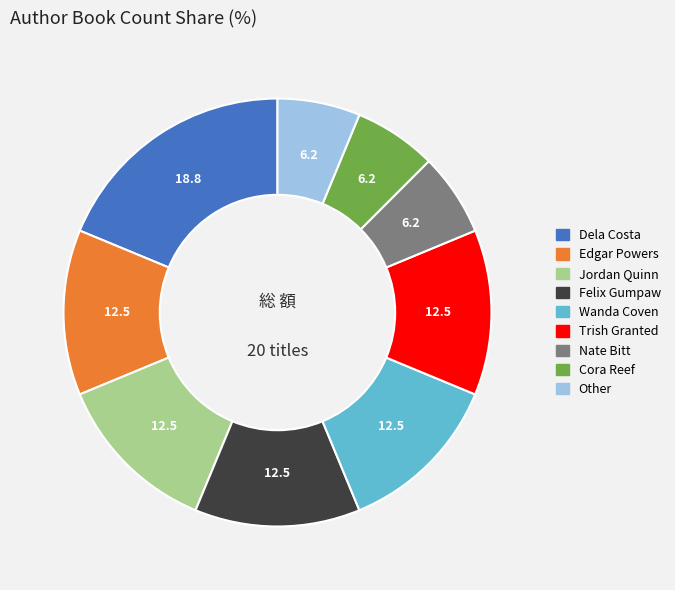

Does Other represent more than half of the total?

No